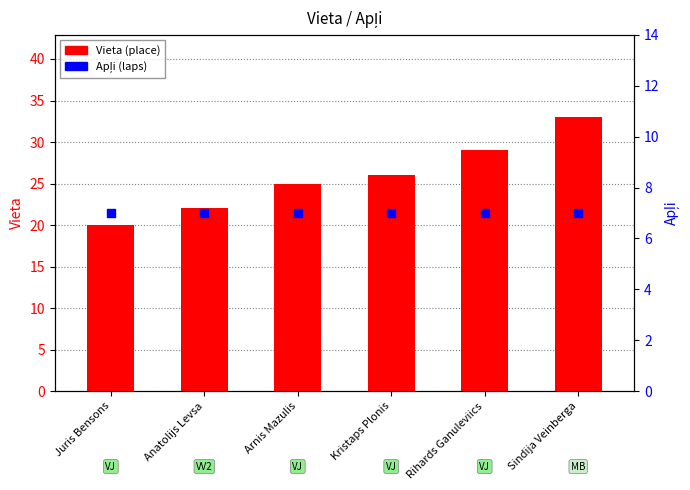

Which series has the widest spread of Y values?

Vieta (place)